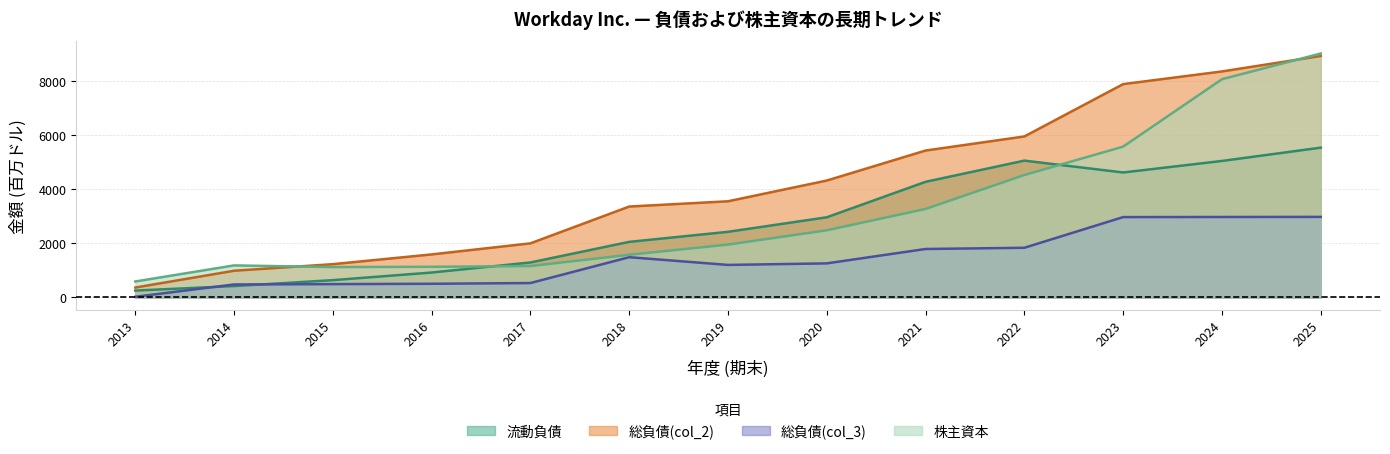

True or false: 株主資本 has a value of 1089 at 2018.

False